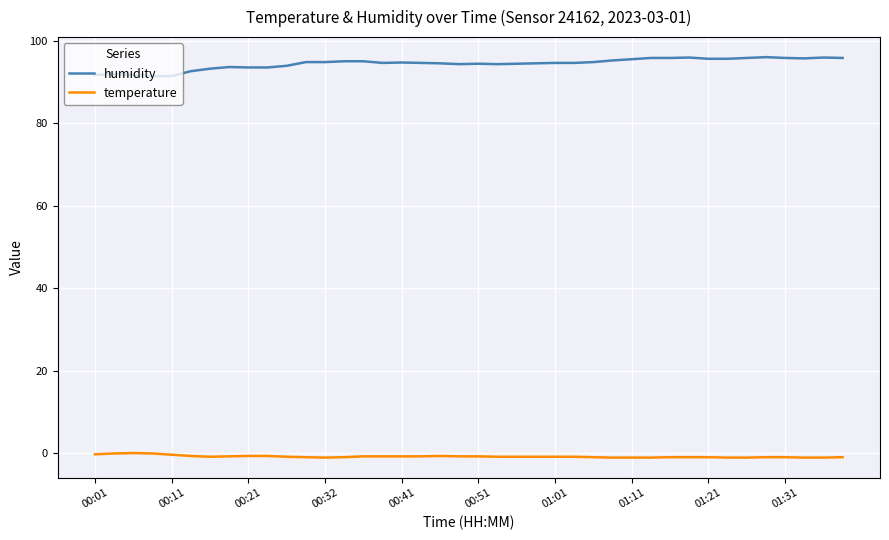

At how many categories does at least one series exceed 21?

40